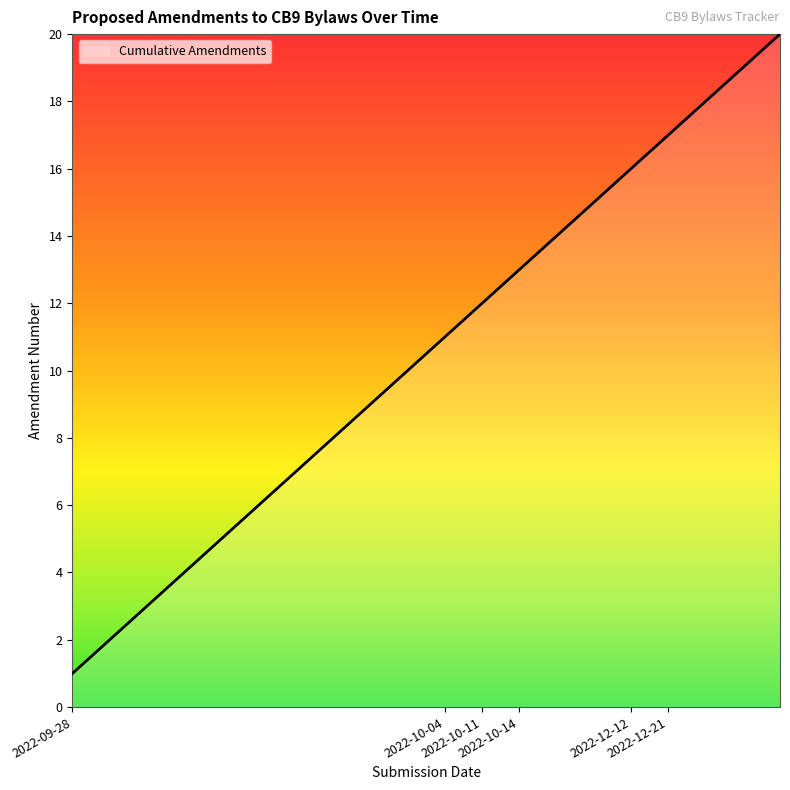

How many series are shown in this chart?

1